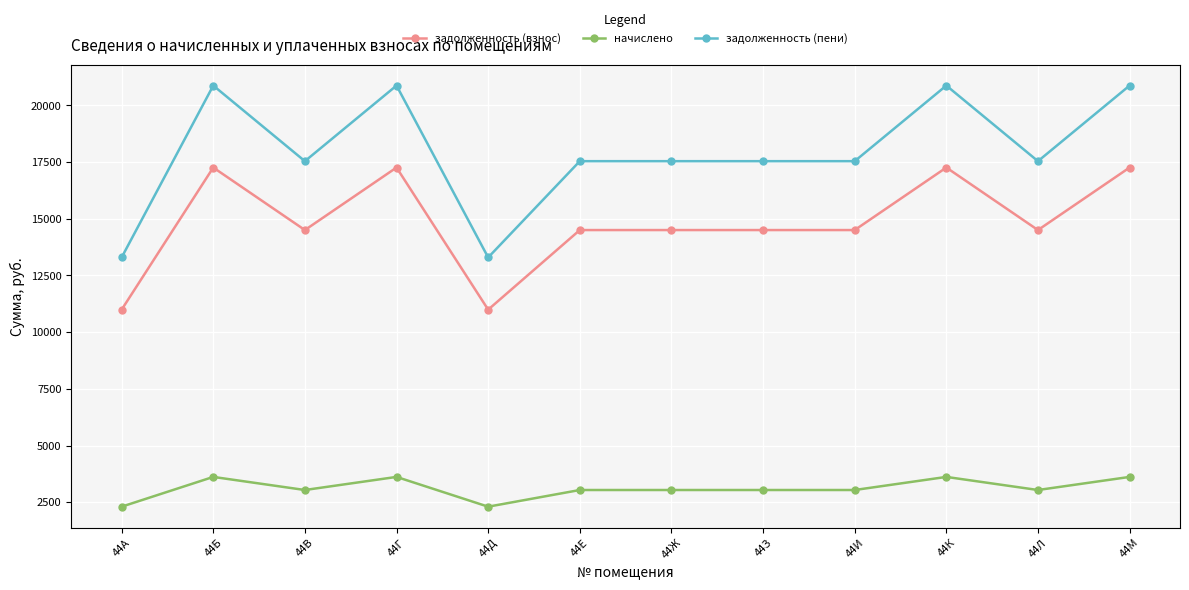

True or false: задолженность (пени) and начислено intersect in this chart.

False